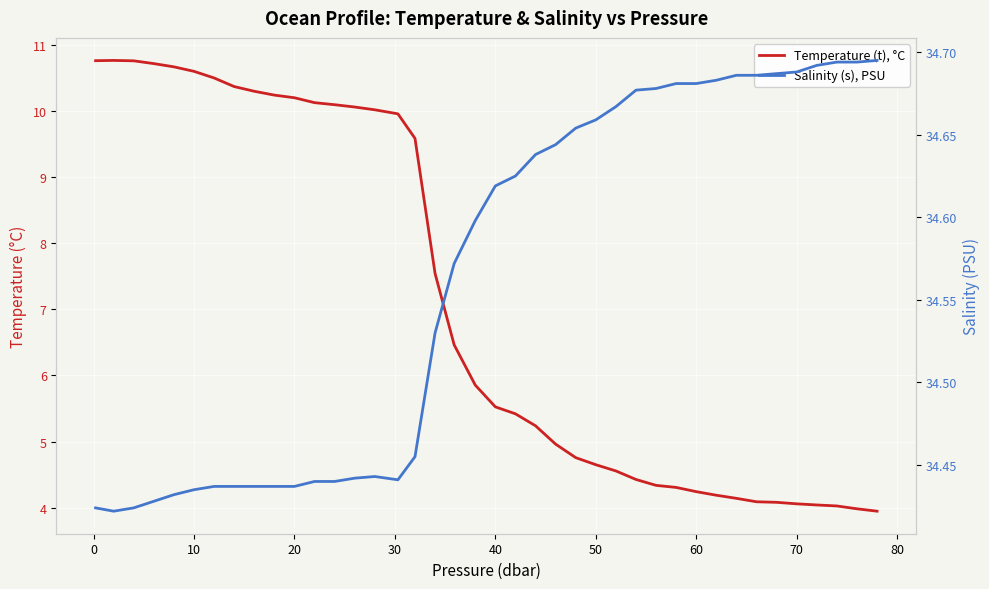

What is the sum of all Salinity (s), PSU values?

1382.5